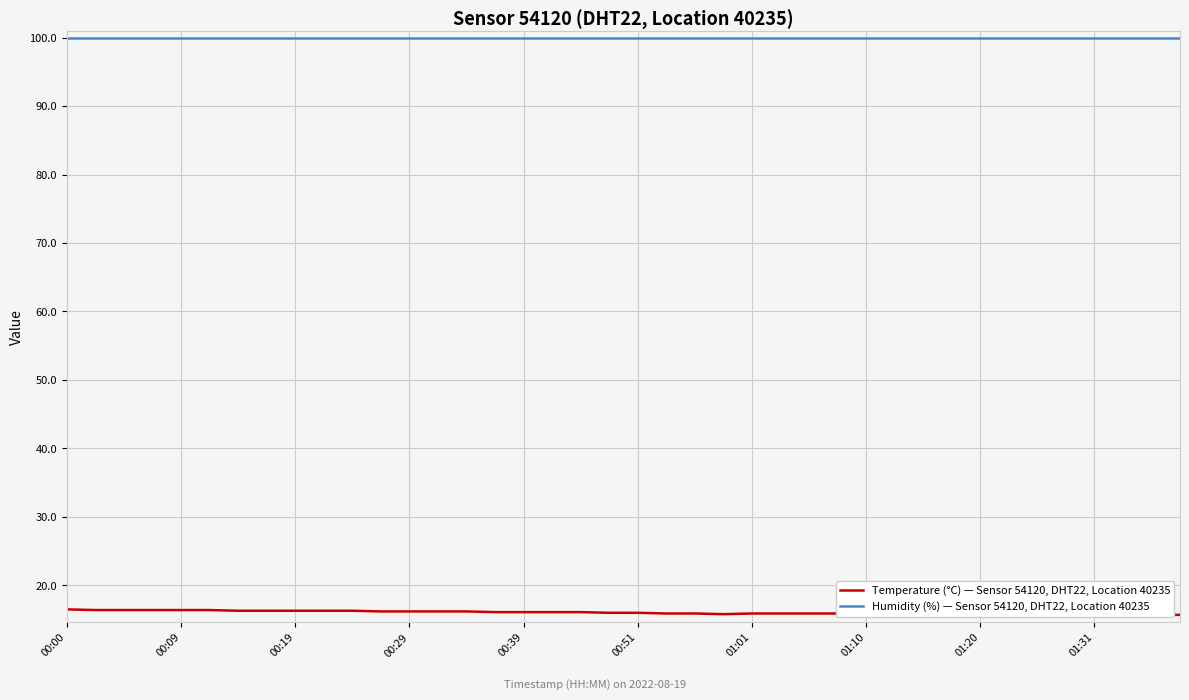

The Humidity (%) — Sensor 54120, DHT22, Location 40235 series shows 142.4 at 29. True or false?

False